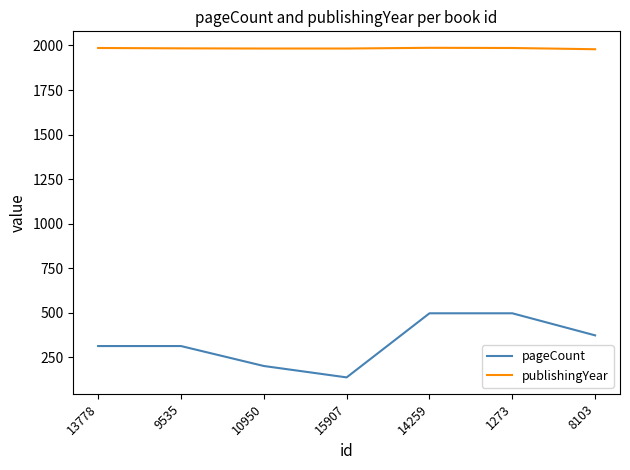

Between 9535 and 1273, which series saw the biggest shift?

pageCount